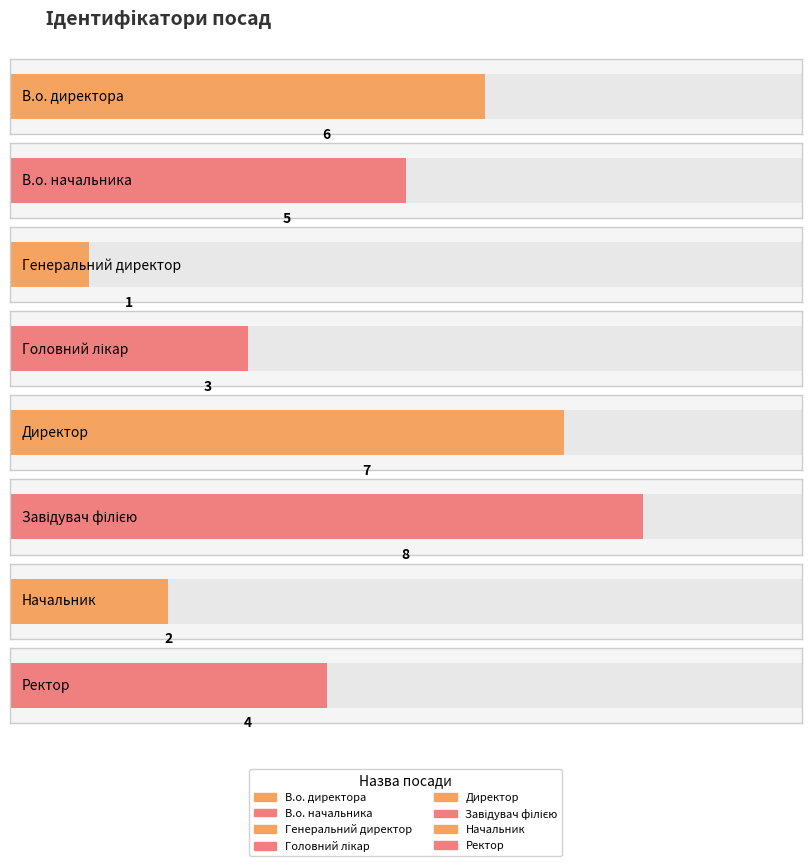

Reading left to right, transcribe all the data shown in this chart.

6	5	1	3	7	8	2	4